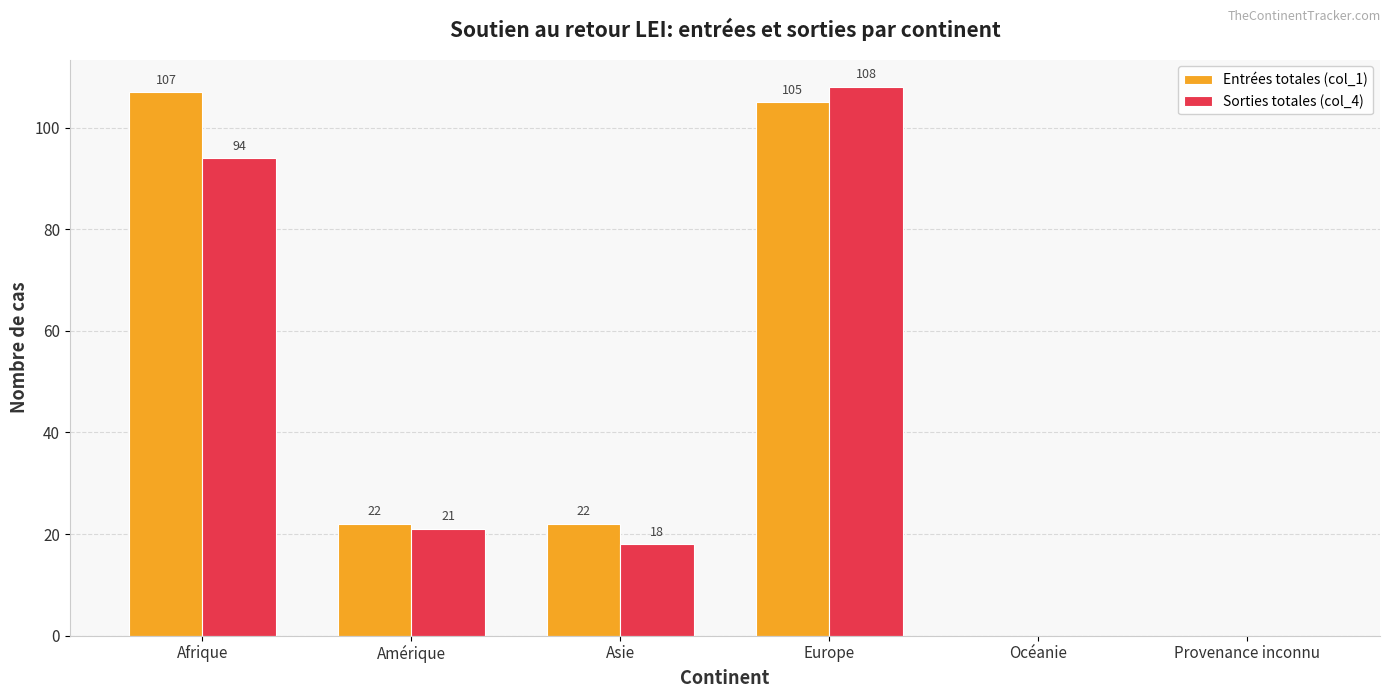

Does the chart contain stacked bars?

No